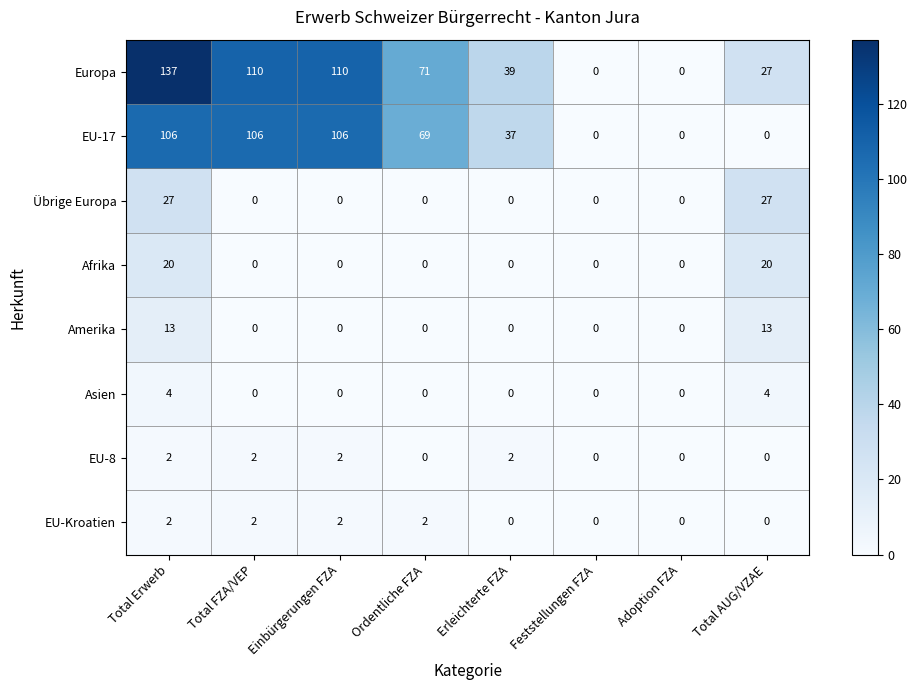

What is the difference between the maximum and second lowest values in the Afrika series?

20